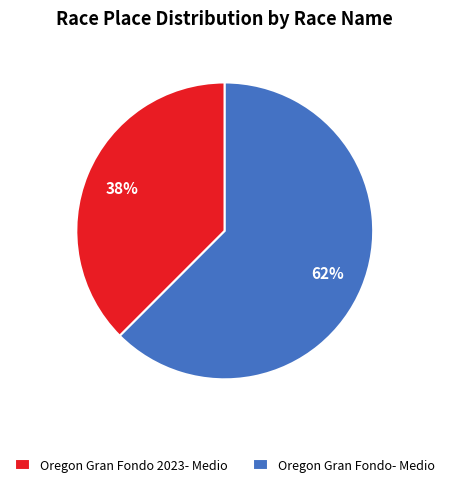

The Oregon Gran Fondo 2023- Medio slice represents 38% of the pie. True or false?

True